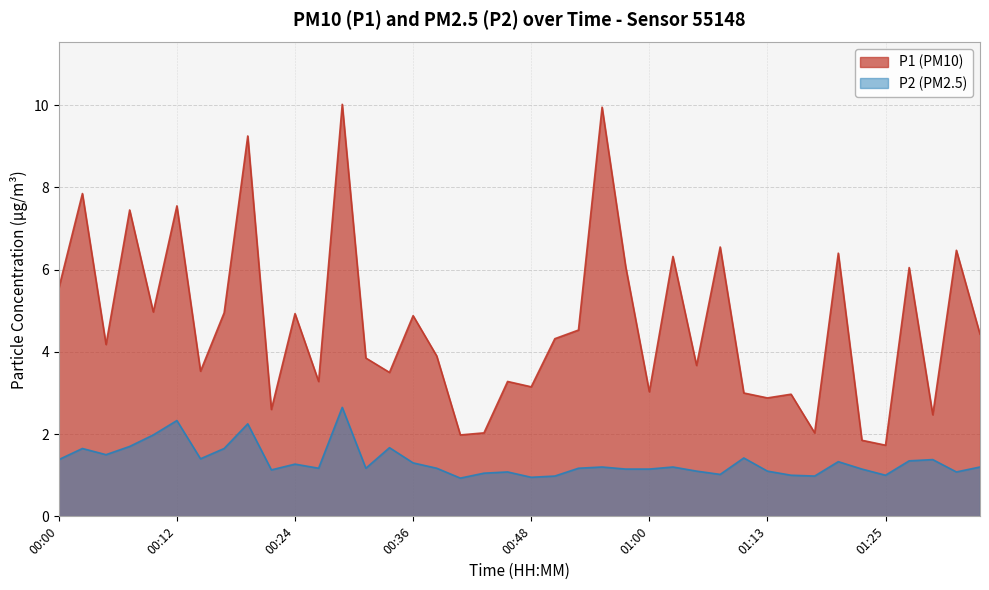

Which series has the largest total across all categories?

P1 (PM10)